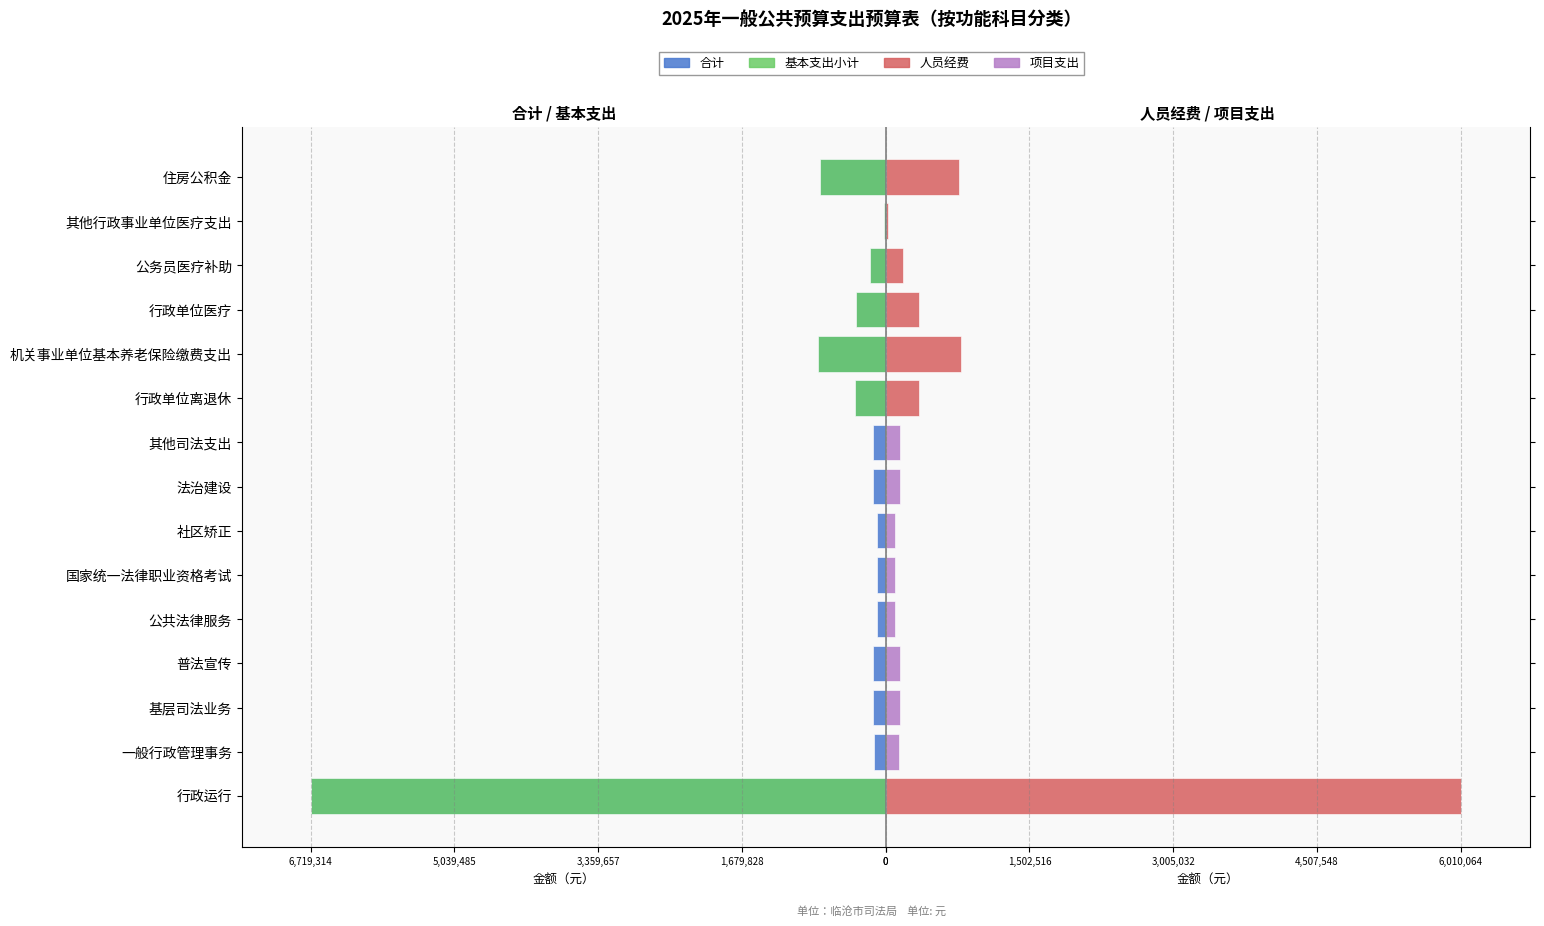

At how many categories does at least one series exceed -5992865?

15